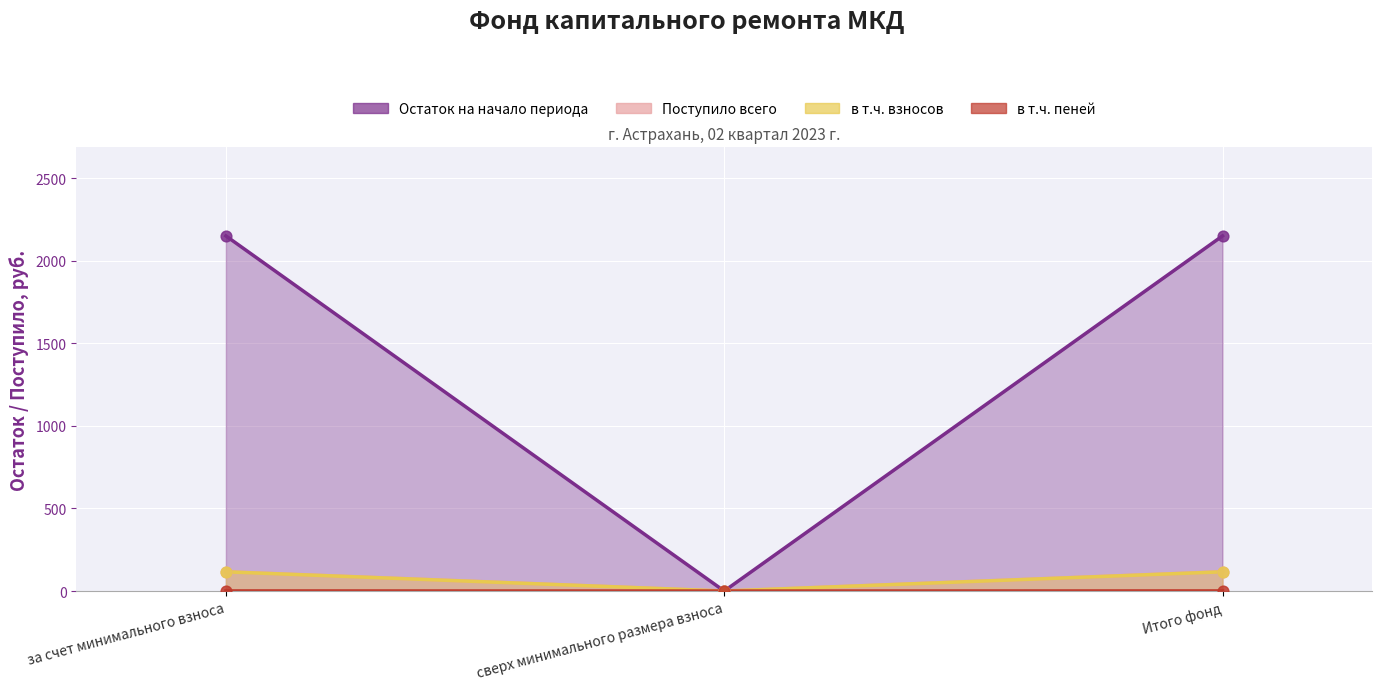

At which category is the sum across all series the highest?

за счет минимального взноса